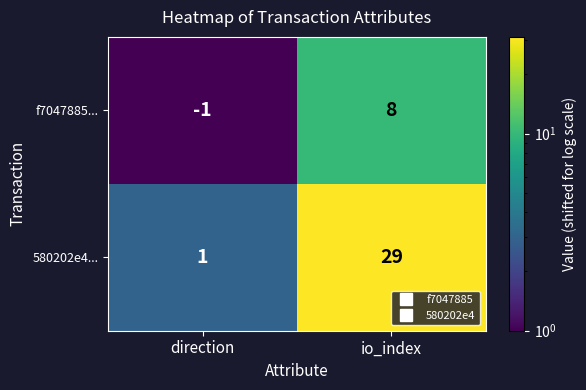

Which series has the widest spread of values?

580202e4...